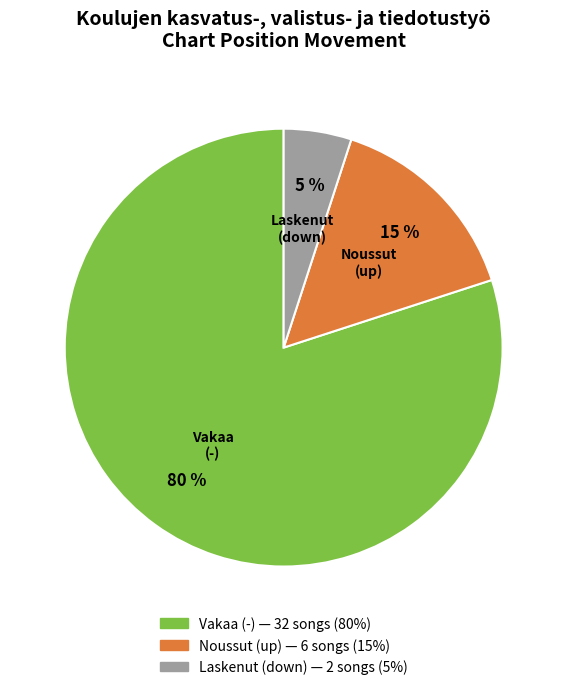

Is there any slice that represents more than half of the pie?

Yes